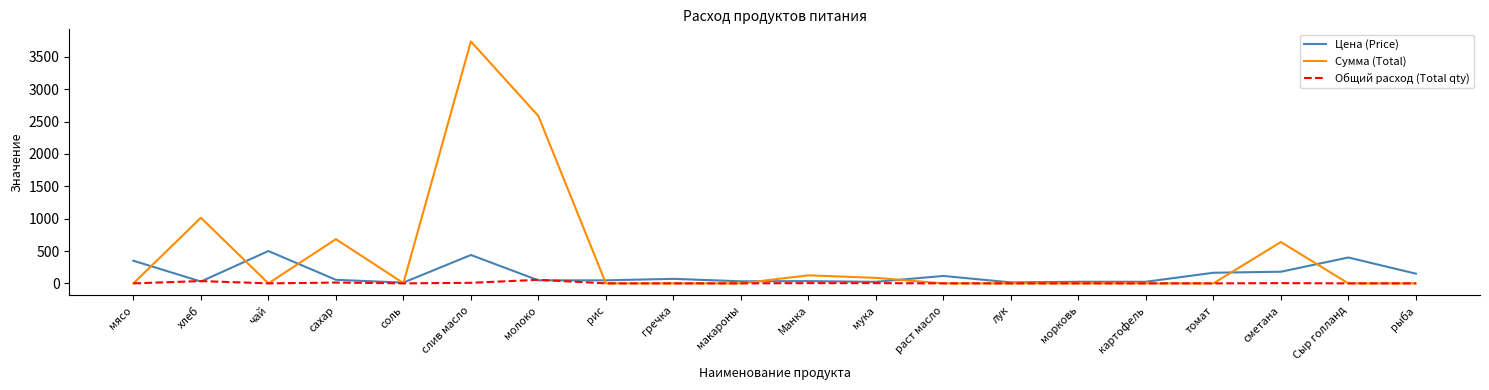

Is it true that Сумма (Total) equals 0.0 at рис?

True